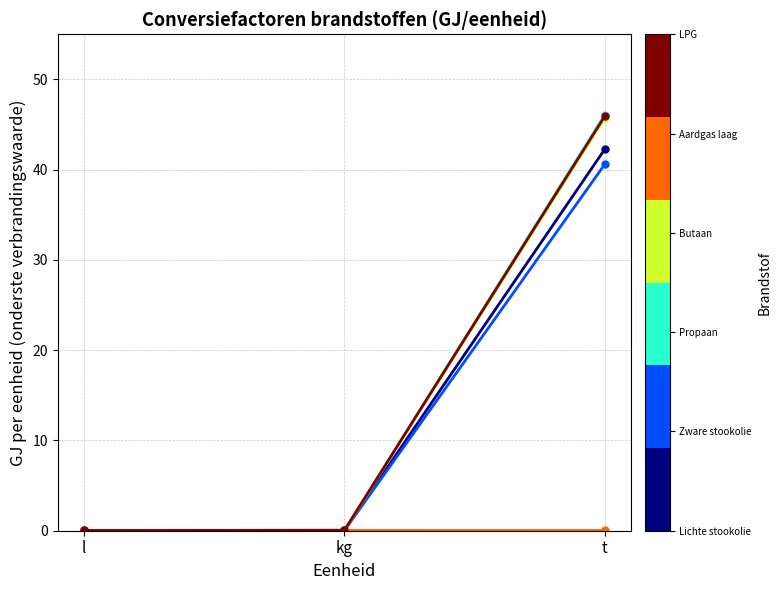

What is the total value across all series at l?

0.2